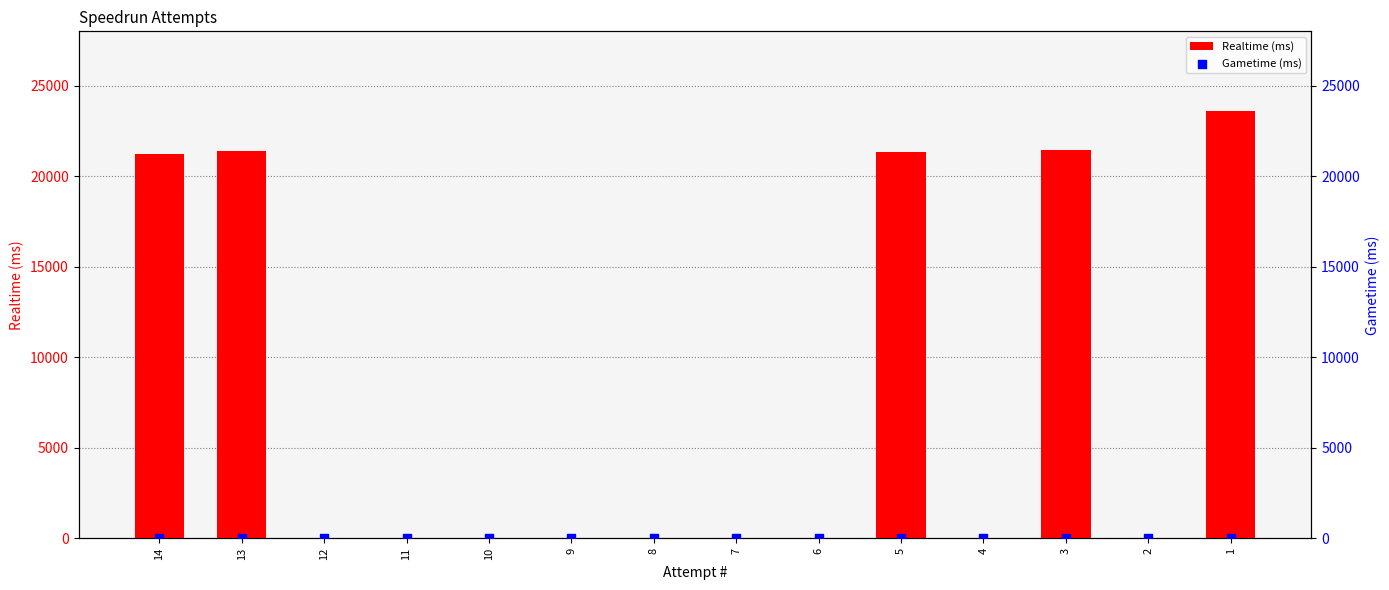

Which series contains the highest Y value?

Realtime (ms)